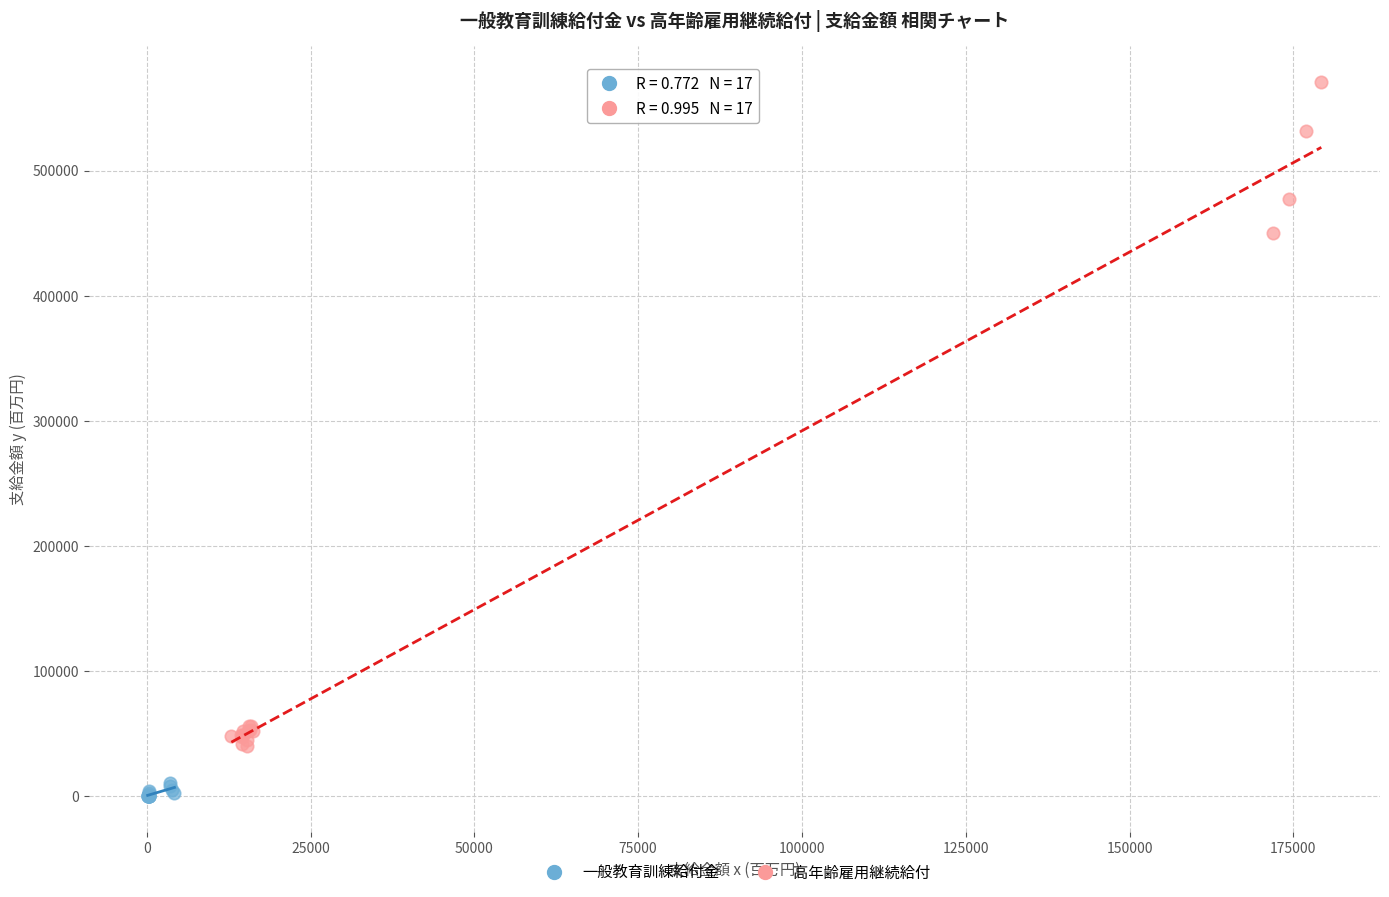

What are all the series names shown in the legend?

一般教育訓練給付金, 高年齢雇用継続給付